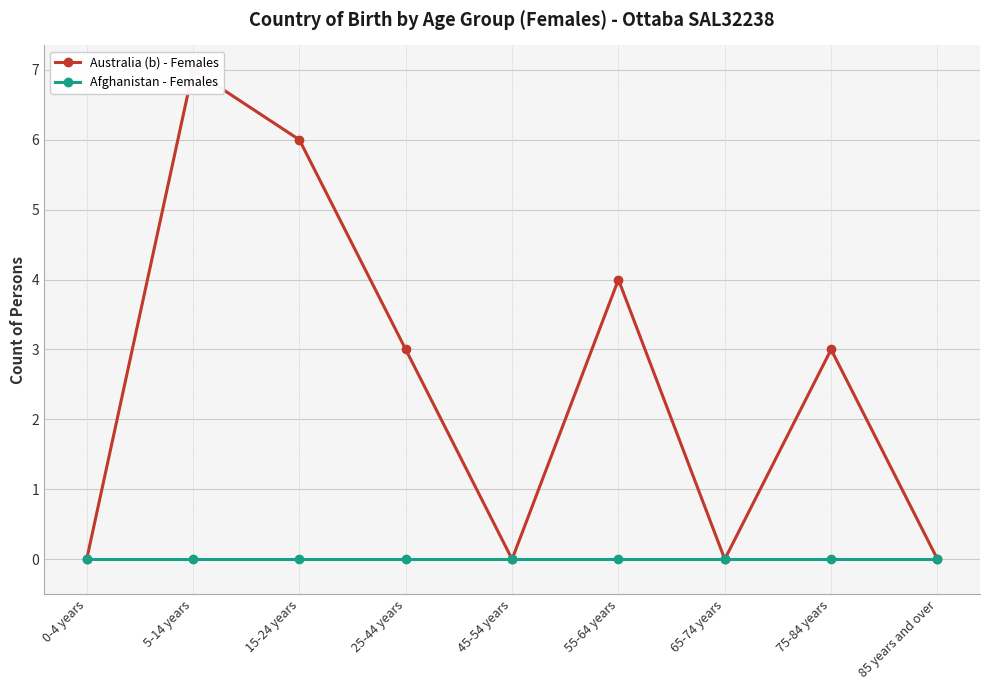

Rank the series by their maximum value, from lowest to highest.

Afghanistan - Females, Australia (b) - Females